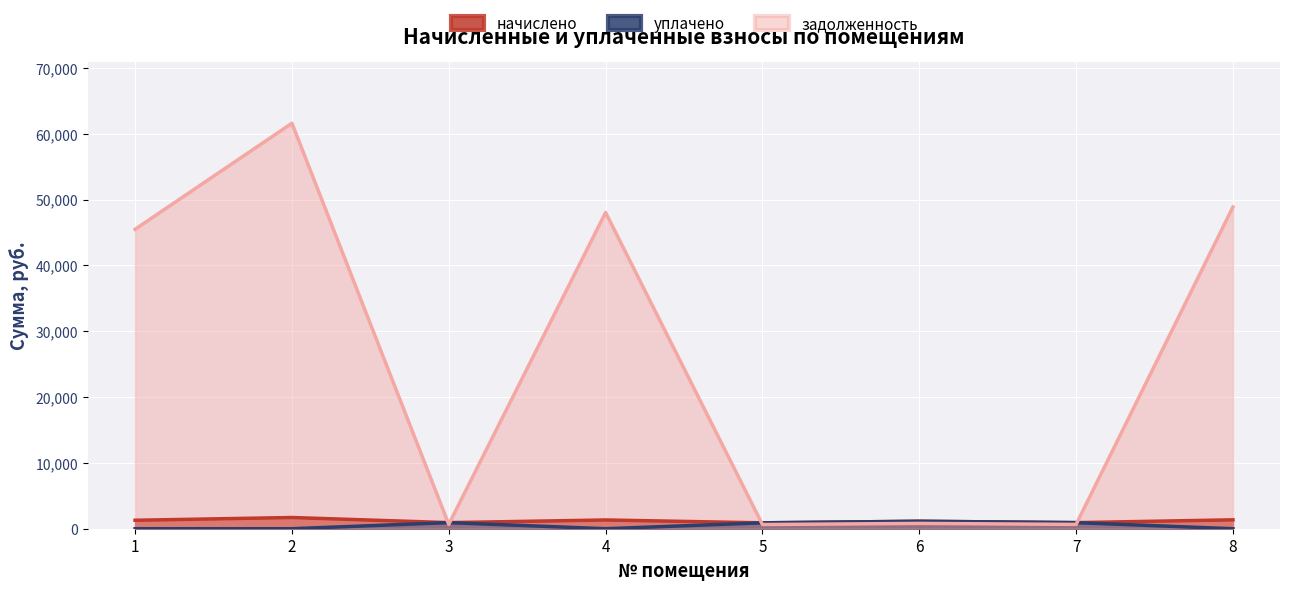

Reading left to right, extract all data points from this chart.

начислено: 1286.3	1703.2	926.3	1328.9	896.4	1135.4	926.3	1351.3
уплачено: 0.0	0.0	926.3	0.0	896.4	1135.4	926.3	0.0
задолженность: 45487.3	61599.8	658.3	48041.4	637.0	806.9	658.3	48875.2